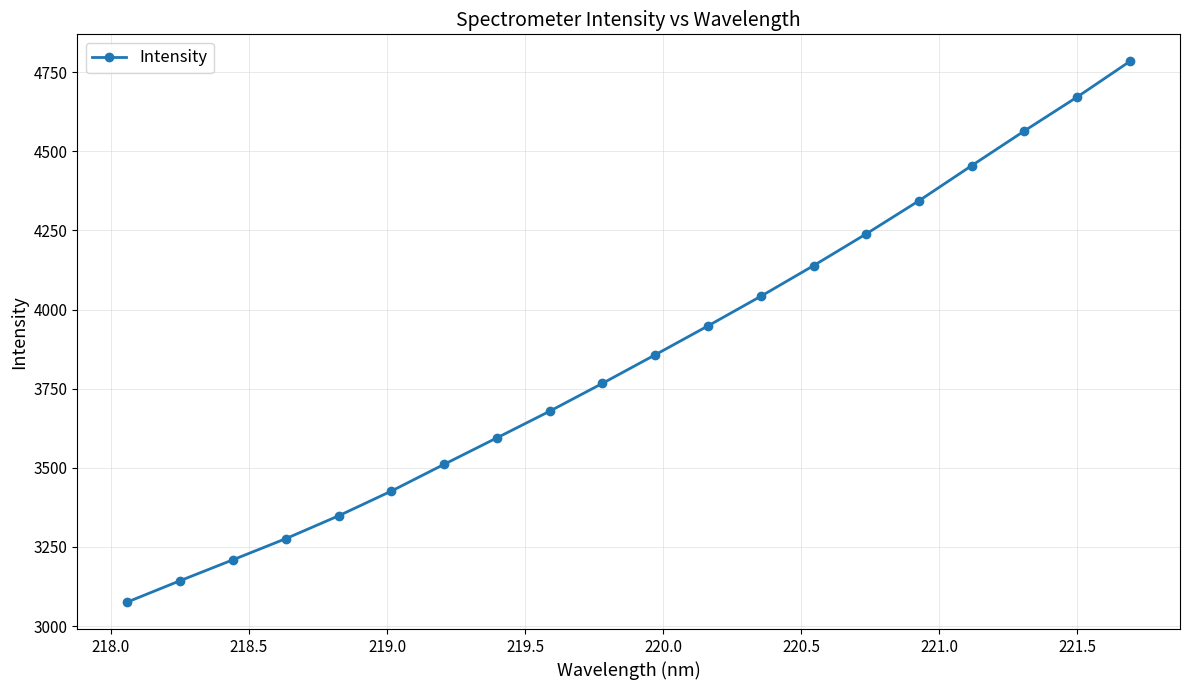

How many distinct data groups are displayed?

1